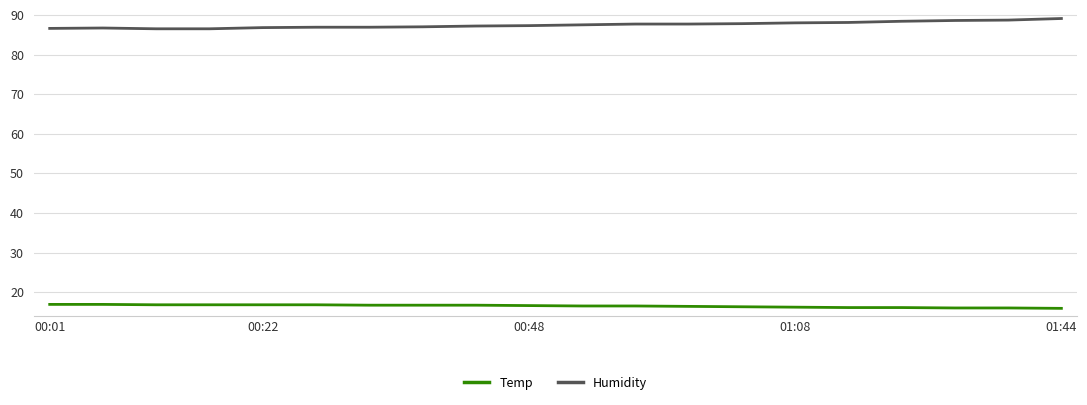

Rank the series by their average value, from lowest to highest.

Temp, Humidity